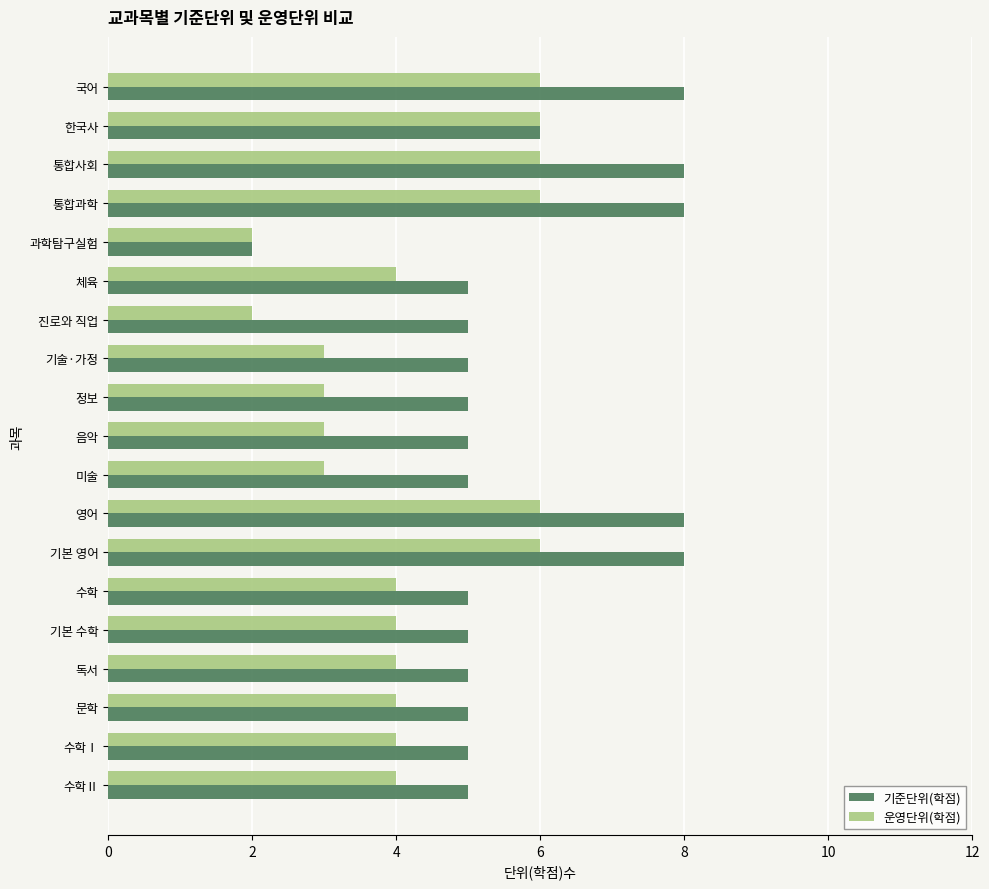

How many series are shown in this chart?

2